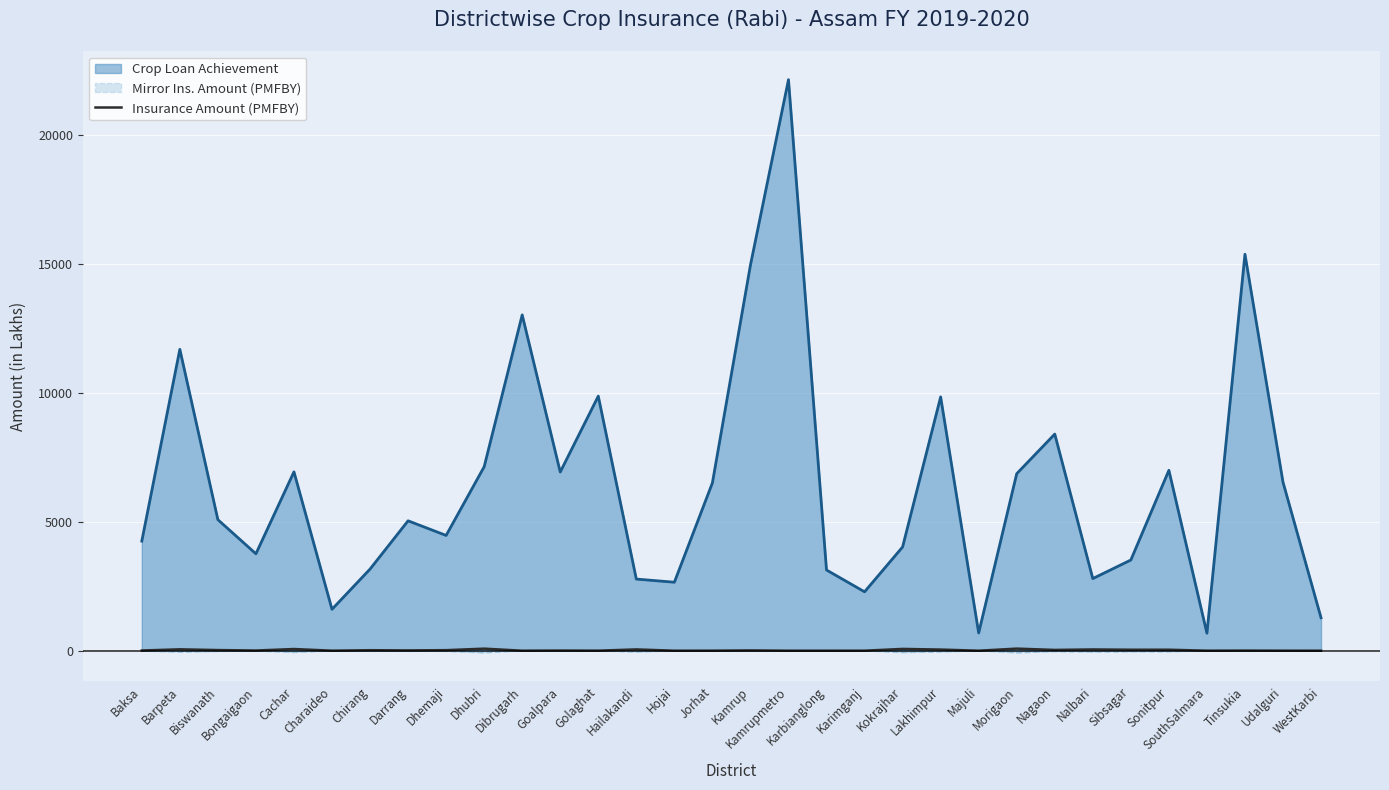

What position from the right is Dhubri?

23